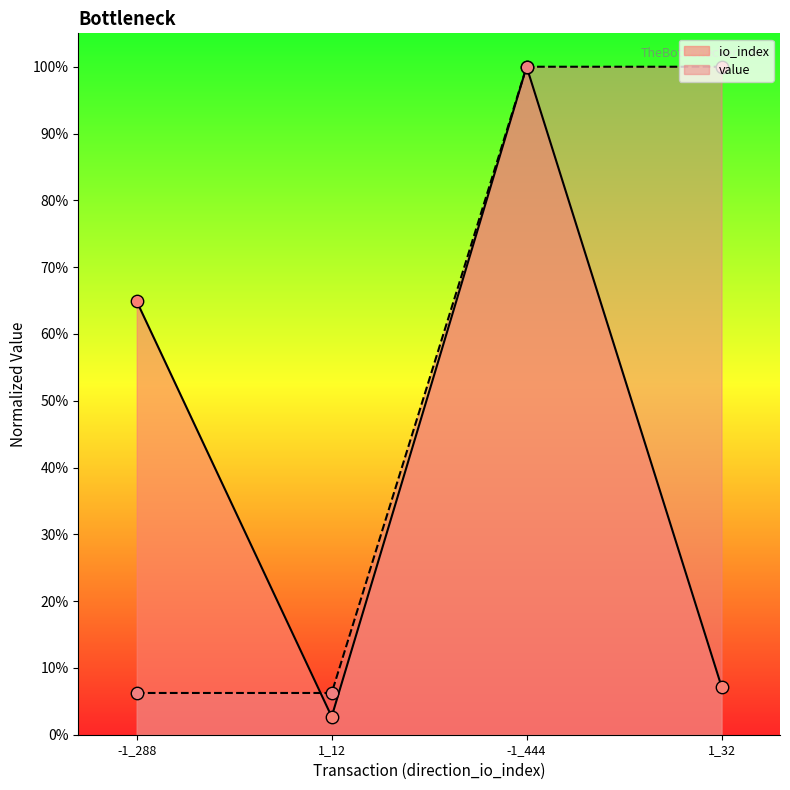

Which series has the largest total across all categories?

value